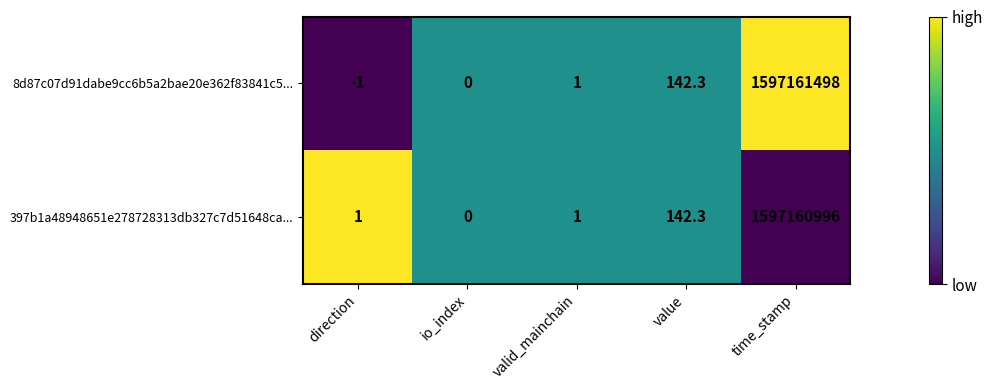

How many negative values does the 8d87c07d91dabe9cc6b5a2bae20e362f83841c5... series have?

1